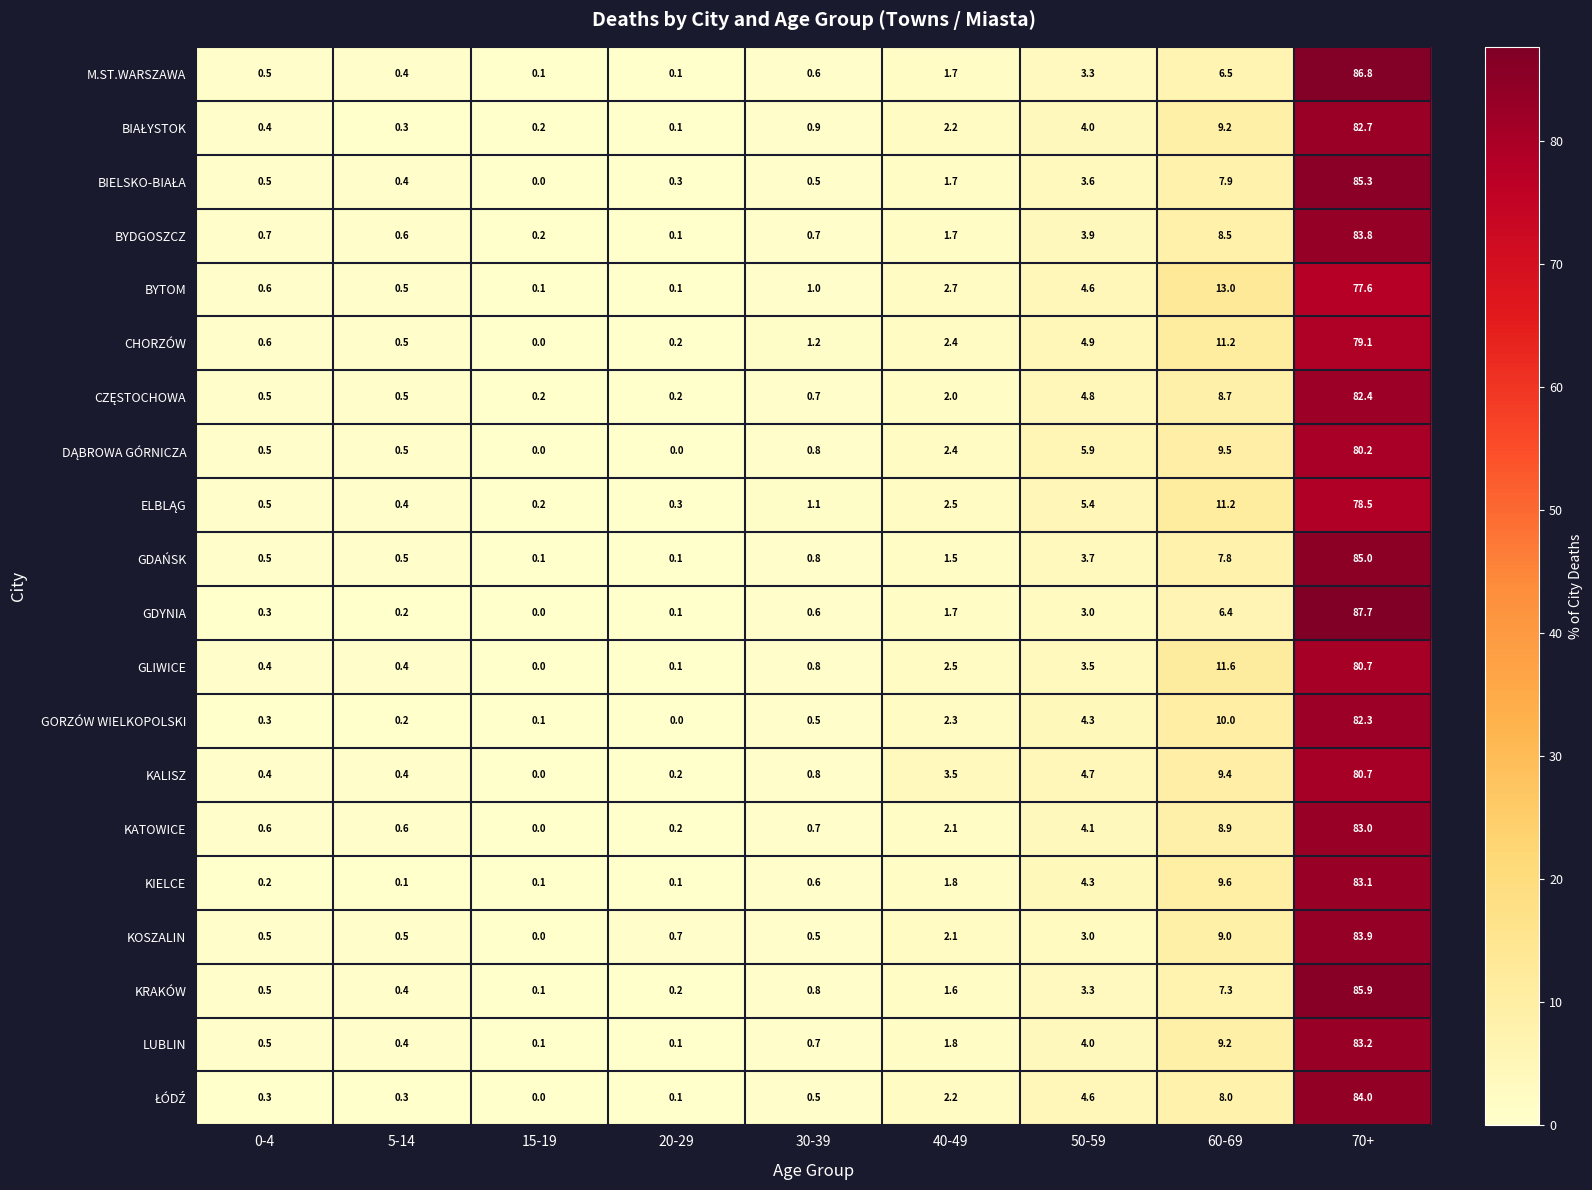

What is the spread (max minus min) of values at 15-19?

0.2